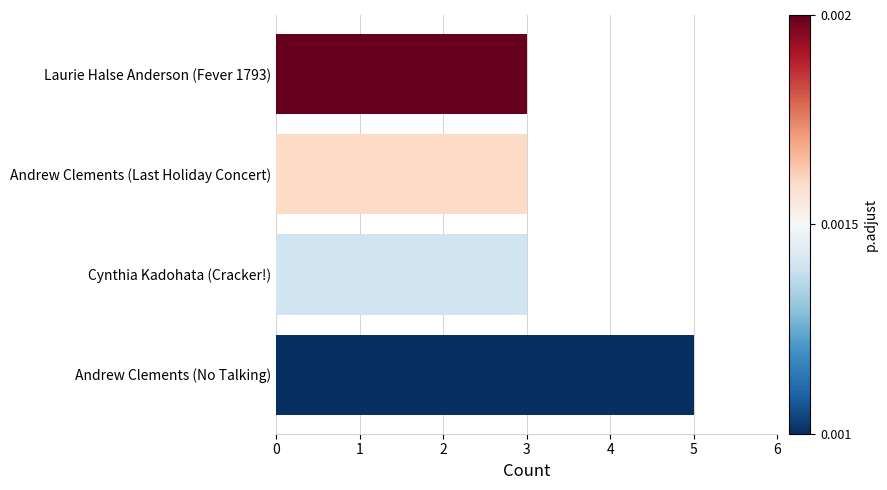

How many series are shown in this chart?

1